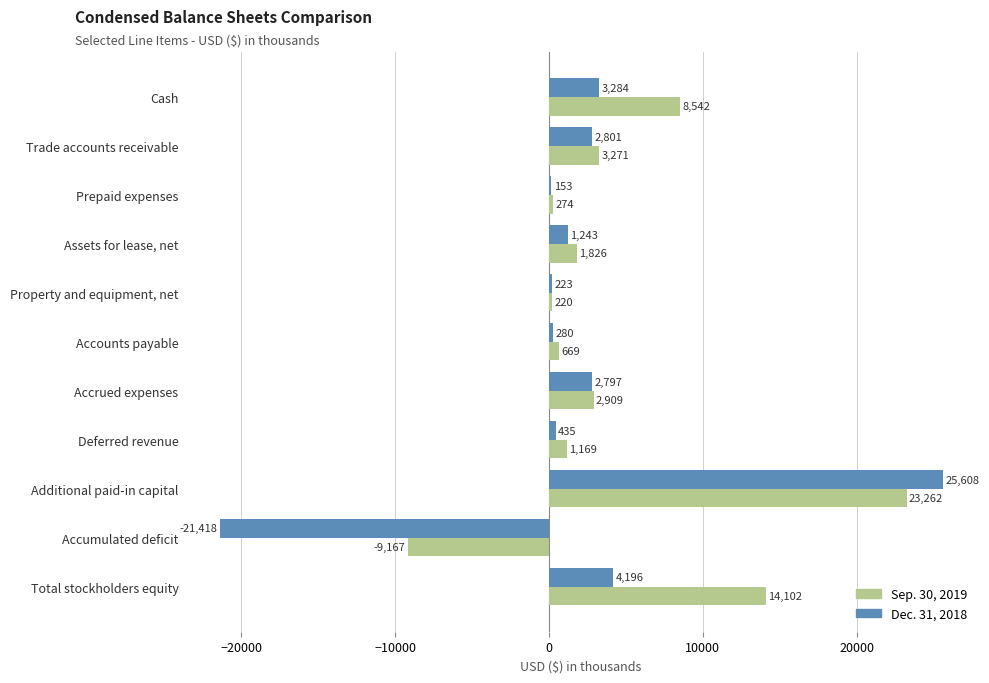

At which category is the sum across all series the highest?

Additional paid-in capital